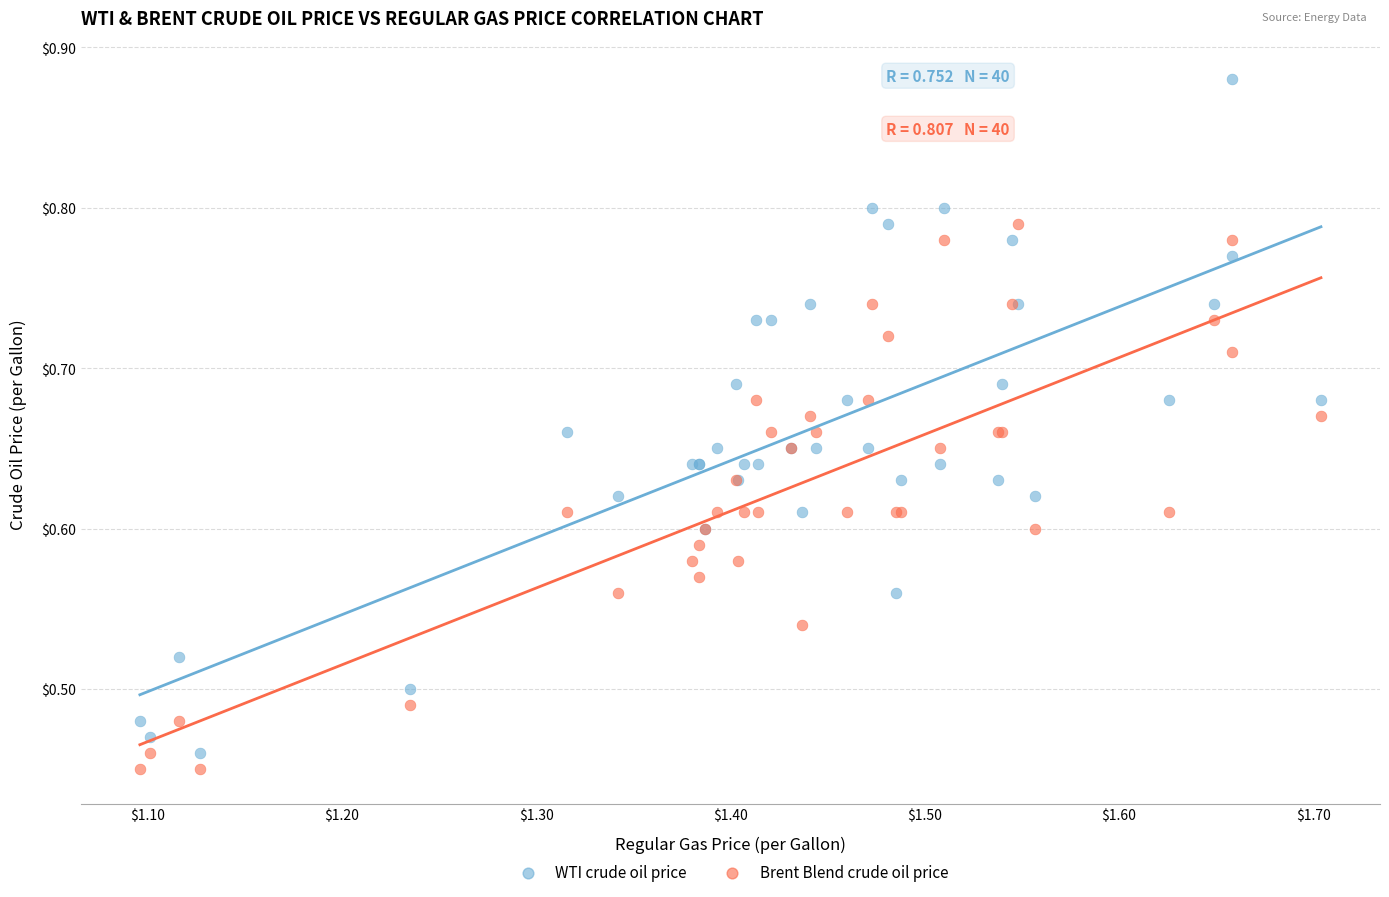

What are all the series names shown in the legend?

WTI crude oil price, Brent Blend crude oil price